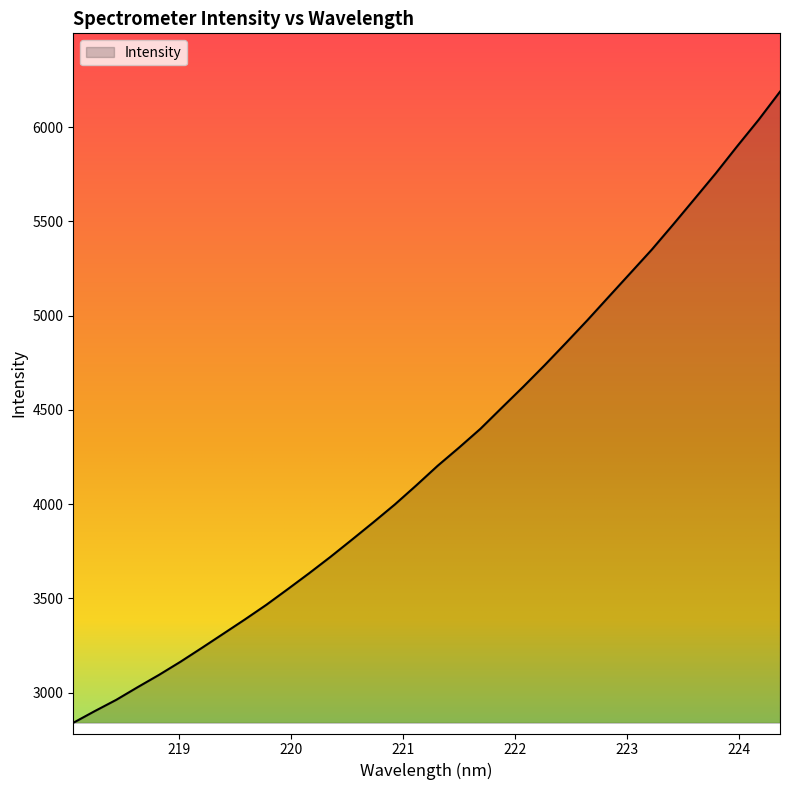

What is the difference between the maximum and minimum values?

3349.1